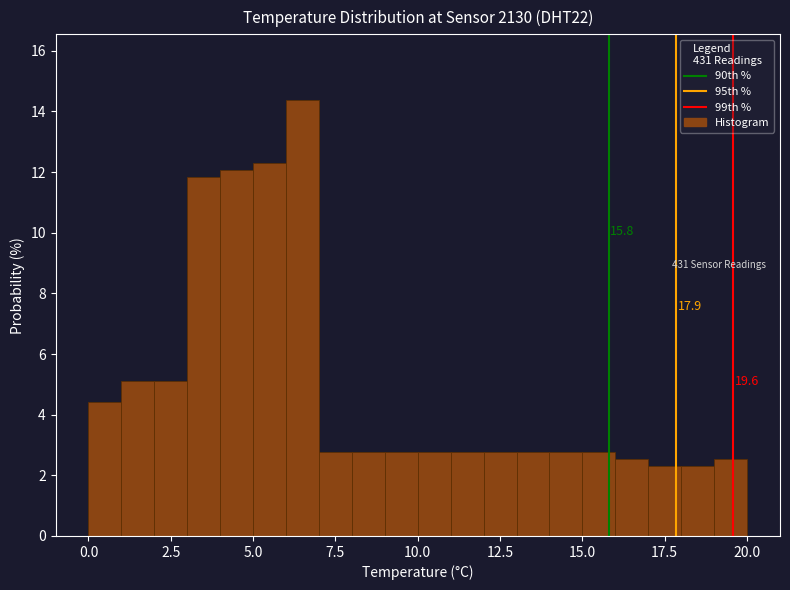

Around what value on the x-axis is the tallest bar? Give the approximate position of its centre, as read against the axis.

6.5